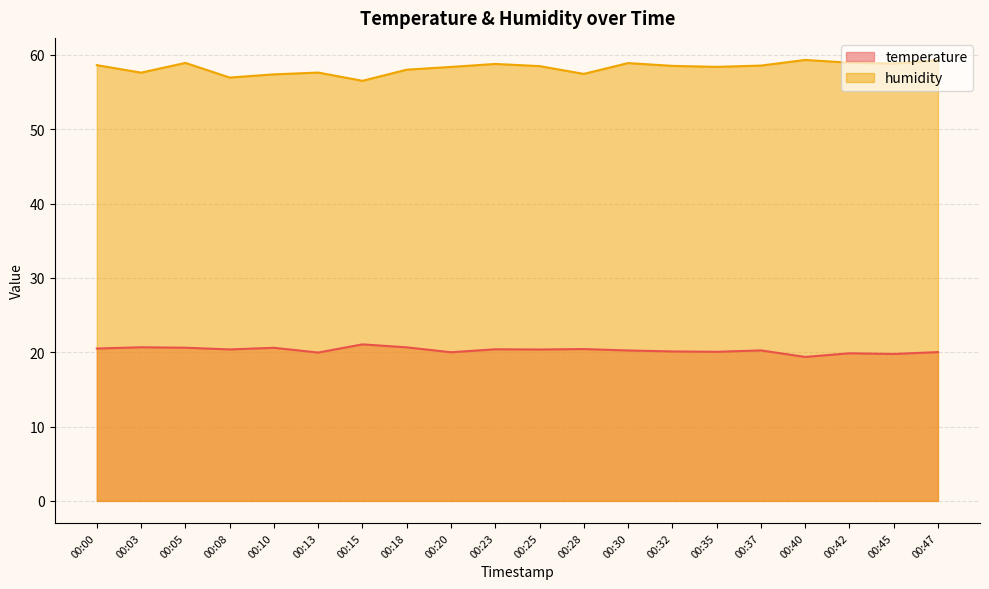

At how many categories does at least one series exceed 23?

20